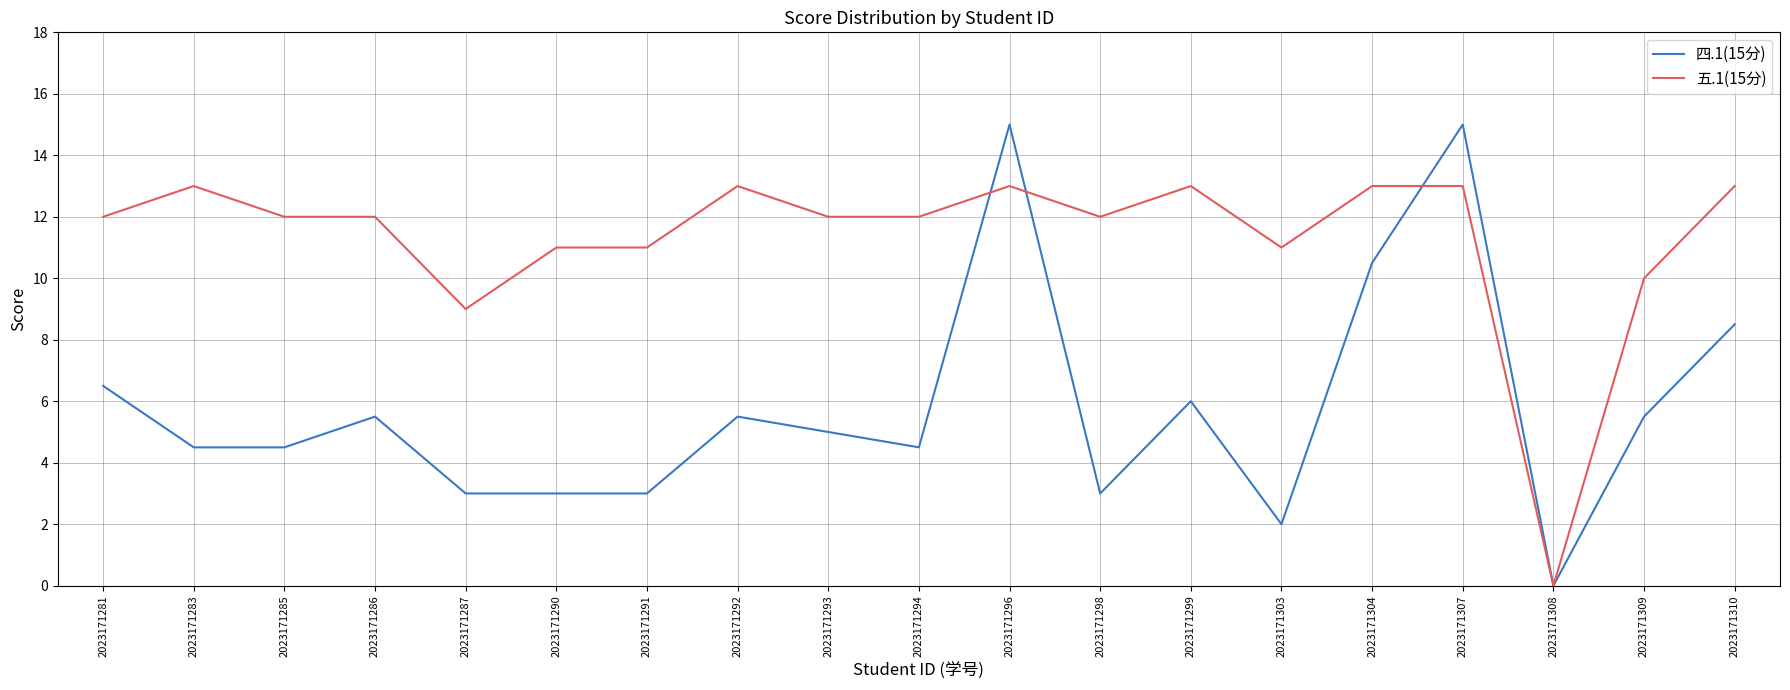

The value of 五.1(15分) at 2023171293 is 16.9. True or false?

False